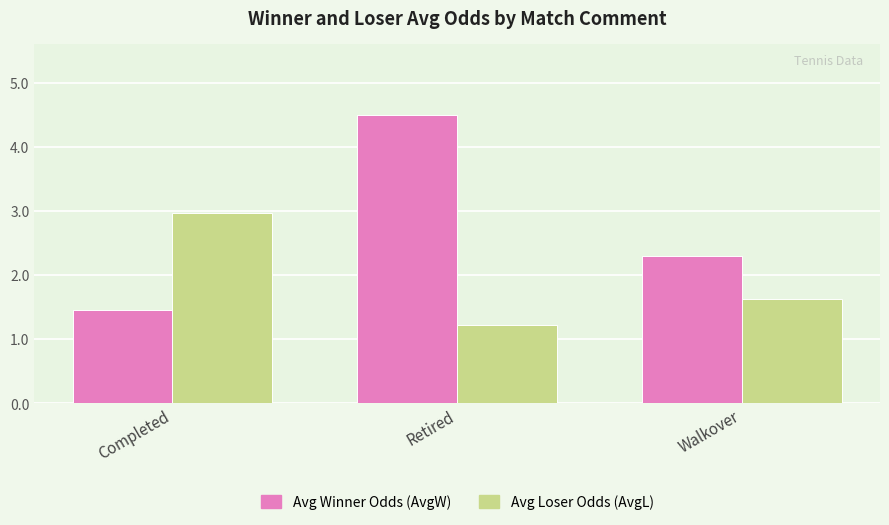

List the labels in order of Avg Loser Odds (AvgL) value, smallest first.

Retired, Walkover, Completed